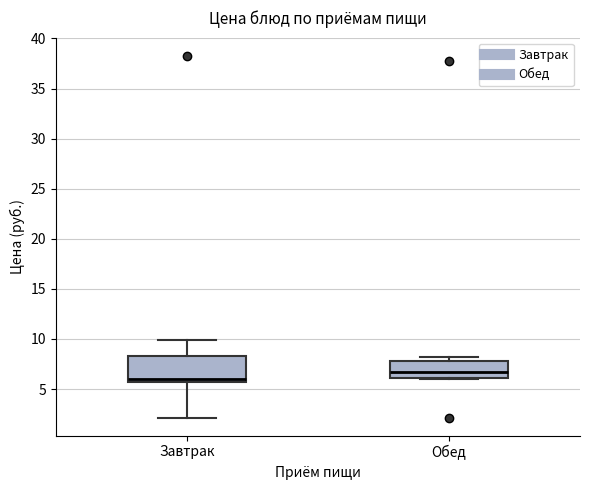

Where is the lower edge of the box for Завтрак on the y-axis? The values are not printed on the chart, so give them approximately, as read against the axis.

5.5